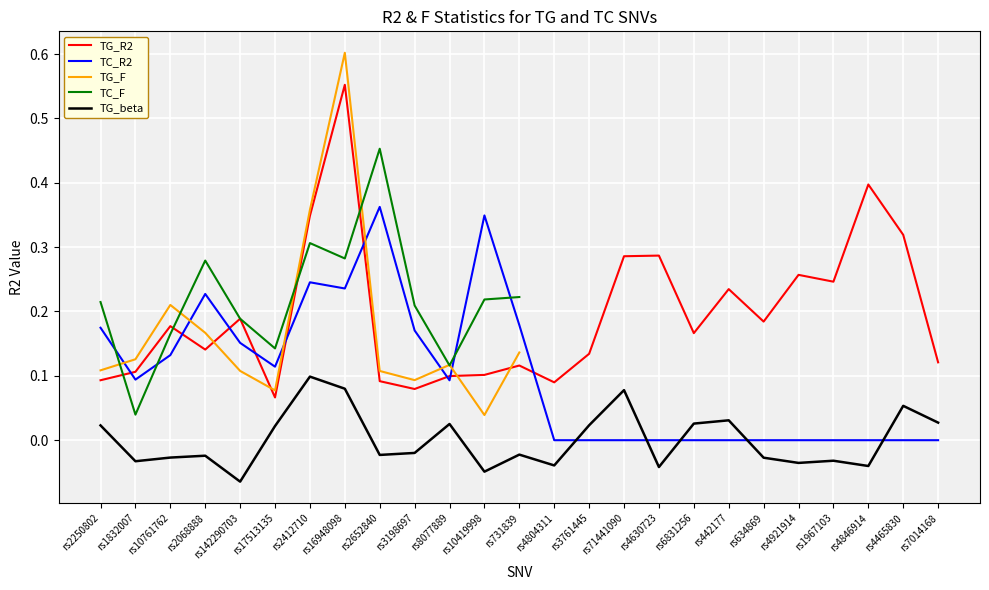

Which category has the highest value in the TG_R2 series?

rs16948098